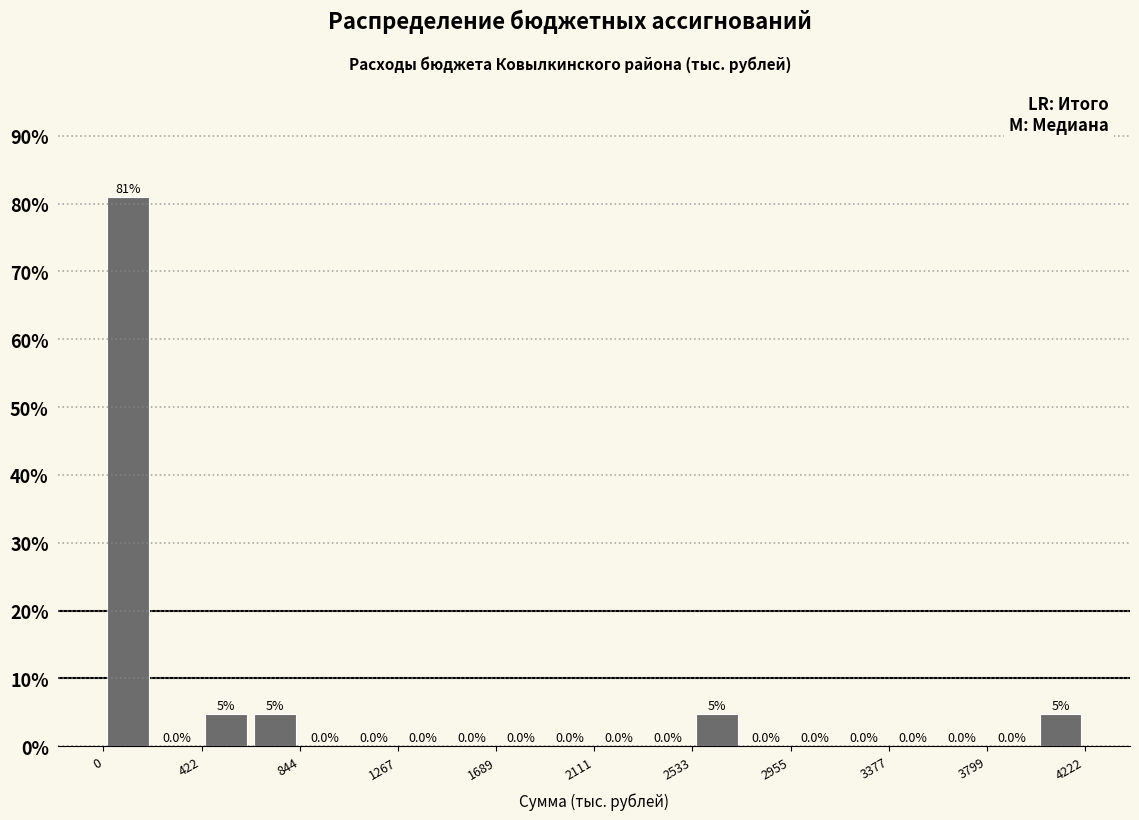

Over which range of the x-axis is the bar tallest?

0 to 200